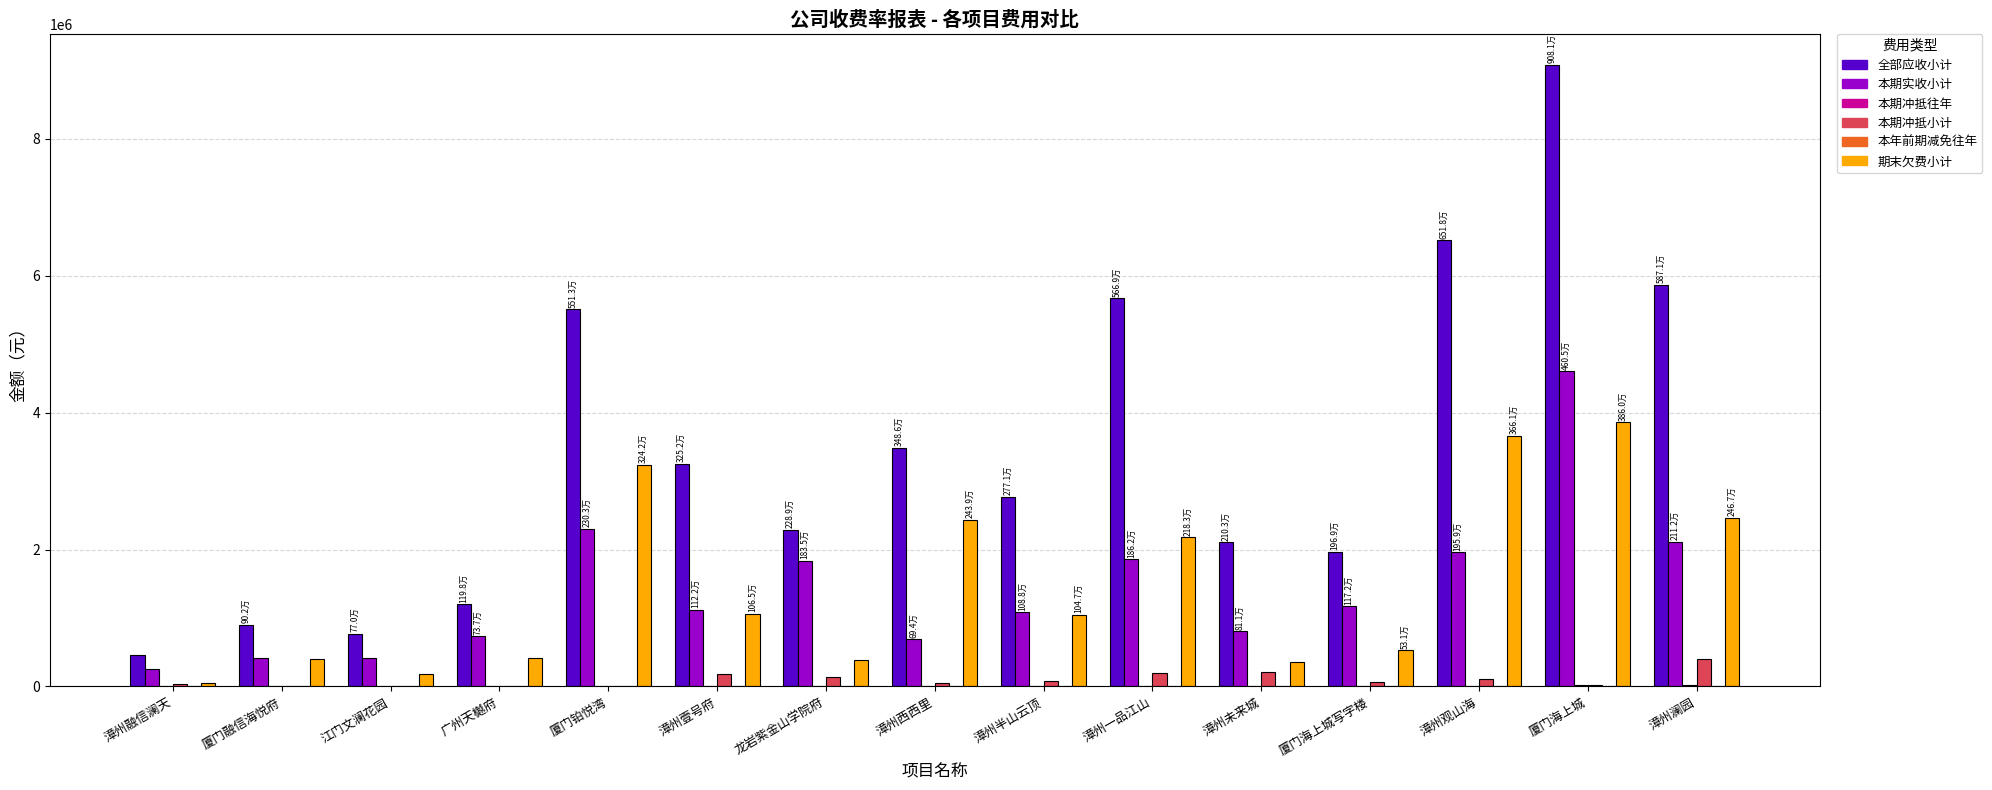

Which series has the largest total across all categories?

全部应收小计